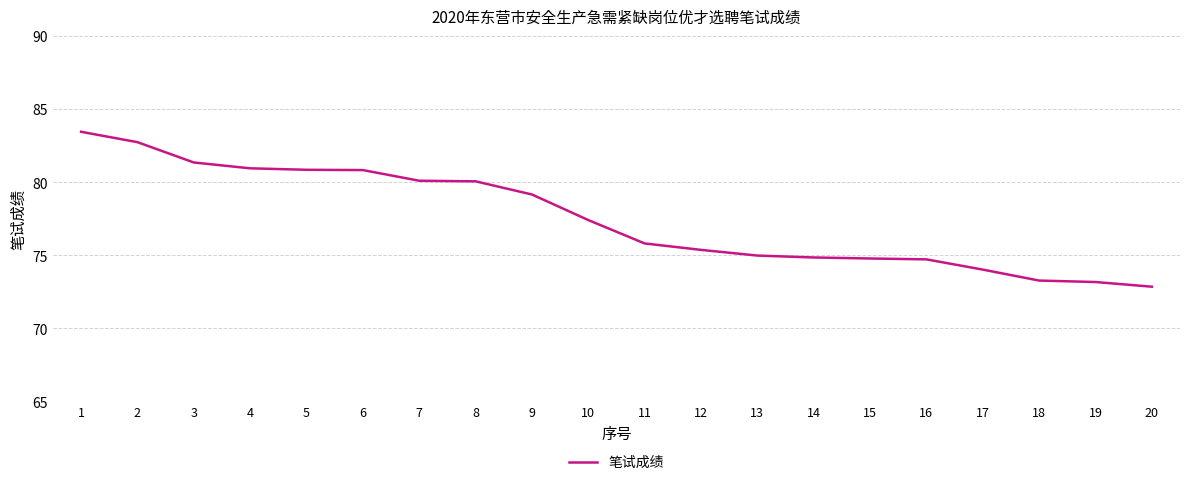

What is the approximate value at 4?

81.0